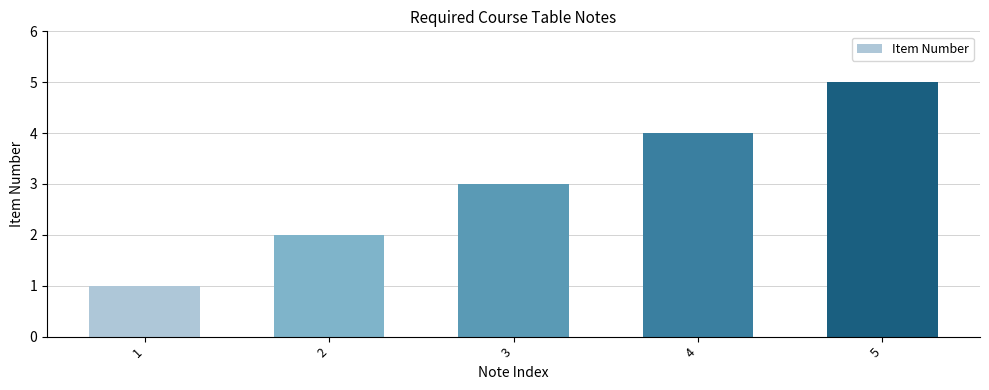

What is the value of the 1st bar from the left?

1